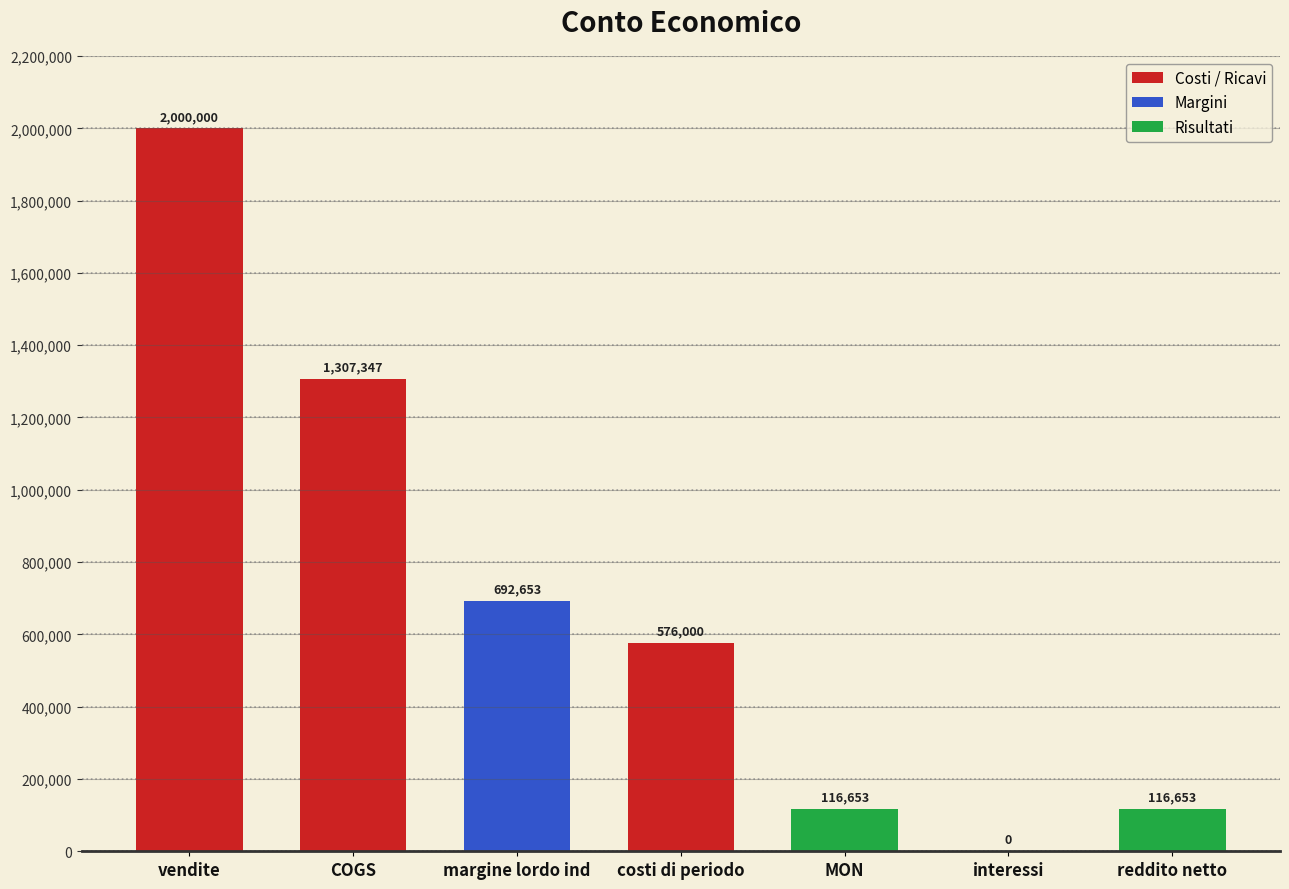

Between margine lordo ind and reddito netto, which is larger?

margine lordo ind